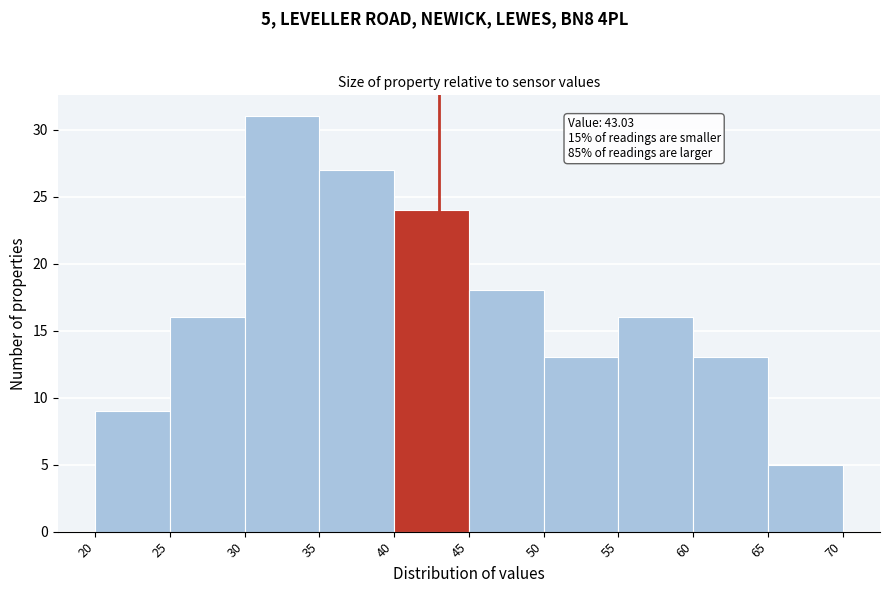

Which range on the x-axis has the tallest bar?

30 to 35